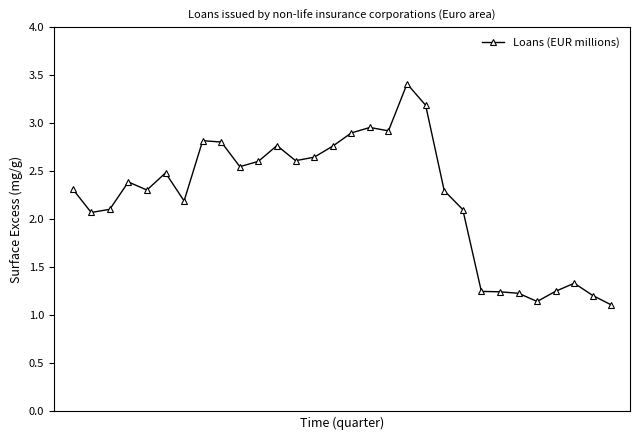

True or false: the data has more than 0 interior local peaks.

True